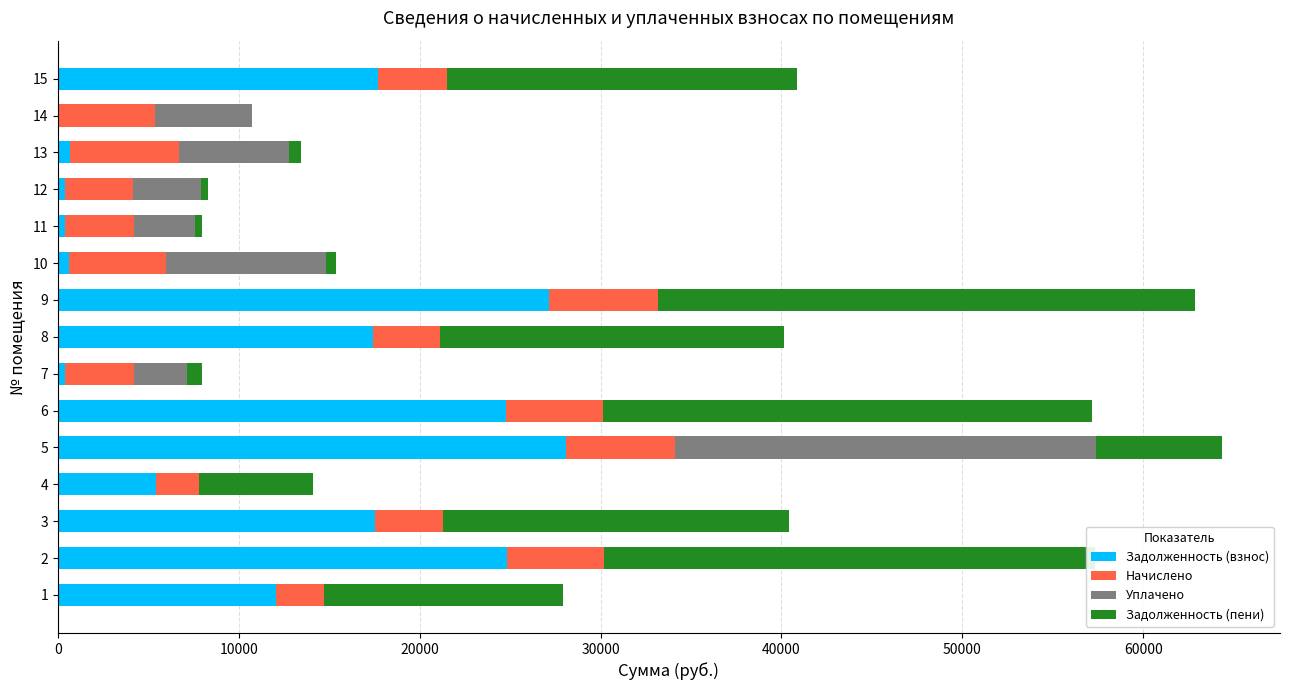

What is the sum of all Задолженность (взнос) values?

177595.8